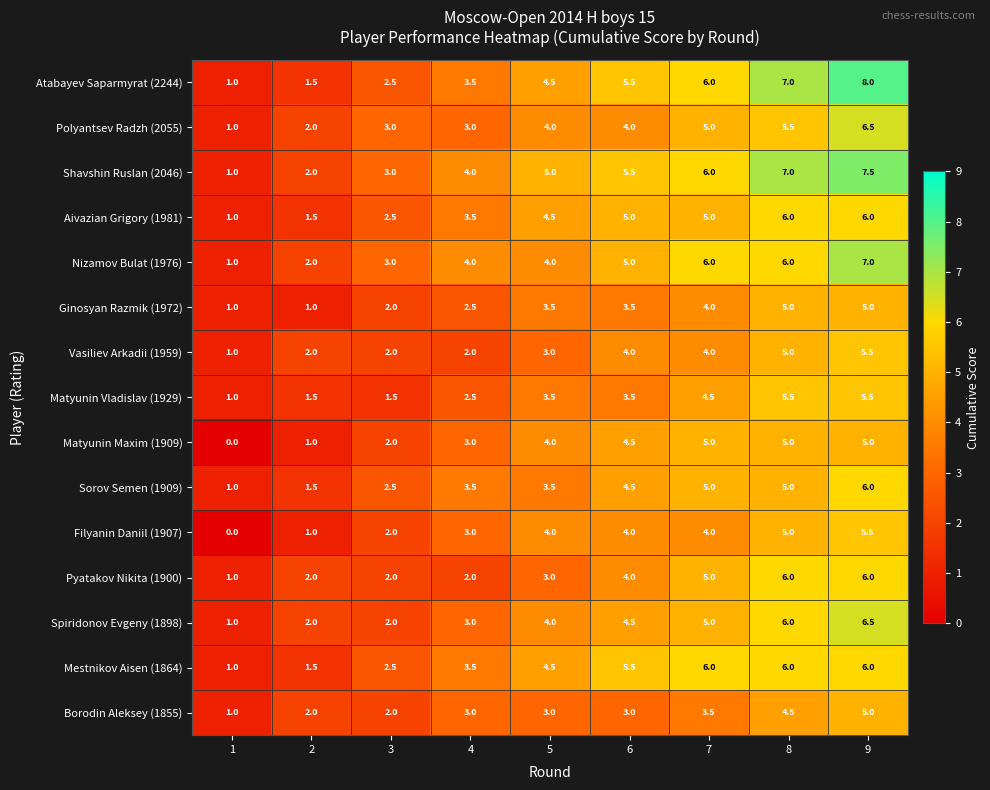

What is the total value across all series at 2?

24.5